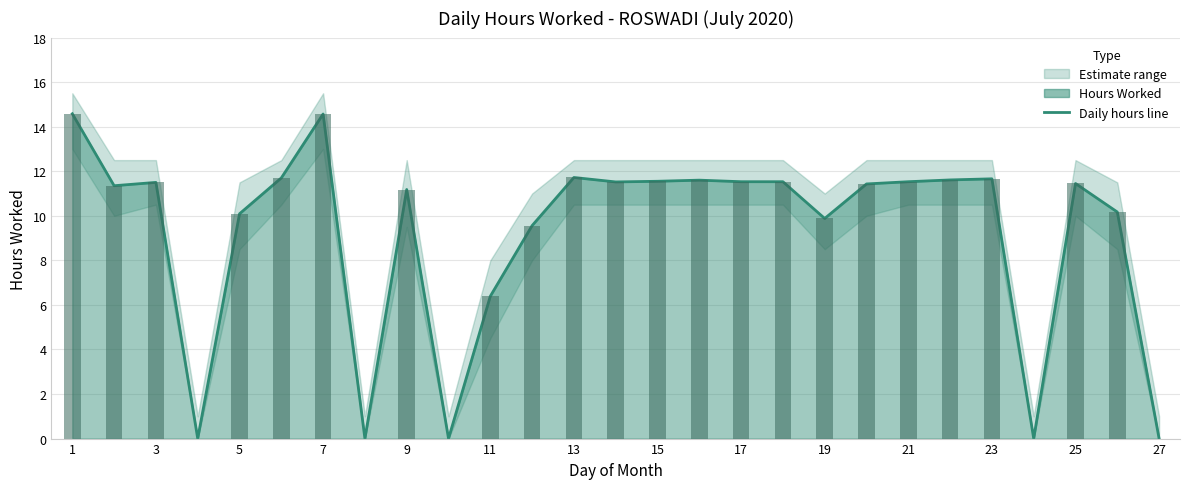

How many positive values are there?

22